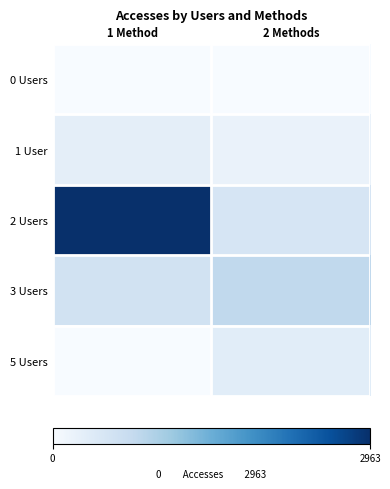

Reading left to right, list all the values displayed in this chart.

0 Users: 1 Method=0	2 Methods=0
1 User: 1 Method=8	2 Methods=3
2 Users: 1 Method=2963	2 Methods=34
3 Users: 1 Method=49	2 Methods=107
5 Users: 1 Method=0	2 Methods=11